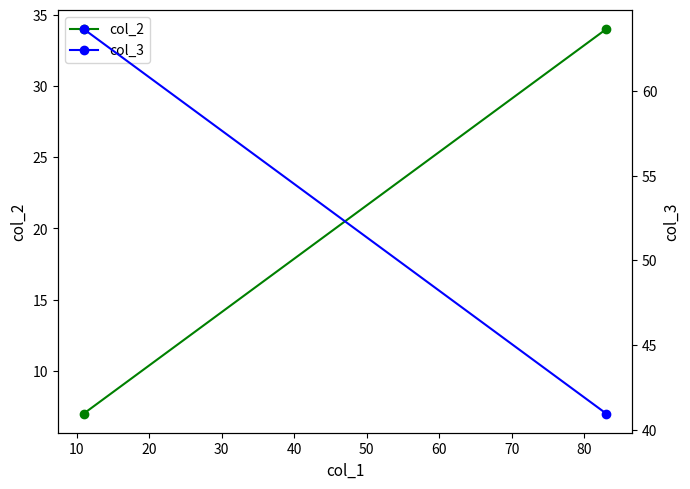

Does the chart have visible grid lines?

No